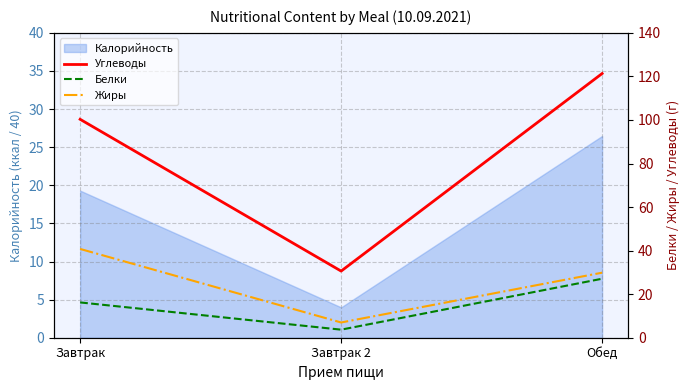

Reading left to right, transcribe all the data shown in this chart.

Углеводы: Завтрак=100.3	Завтрак 2=30.6	Обед=121.3
Белки: Завтрак=16.2	Завтрак 2=3.7	Обед=27.1
Жиры: Завтрак=40.8	Завтрак 2=7.0	Обед=29.9